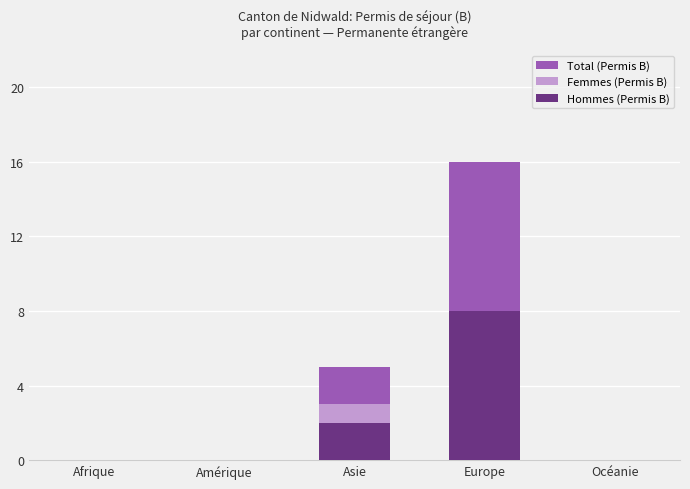

What is the label of the 3rd bar from the left?

Asie